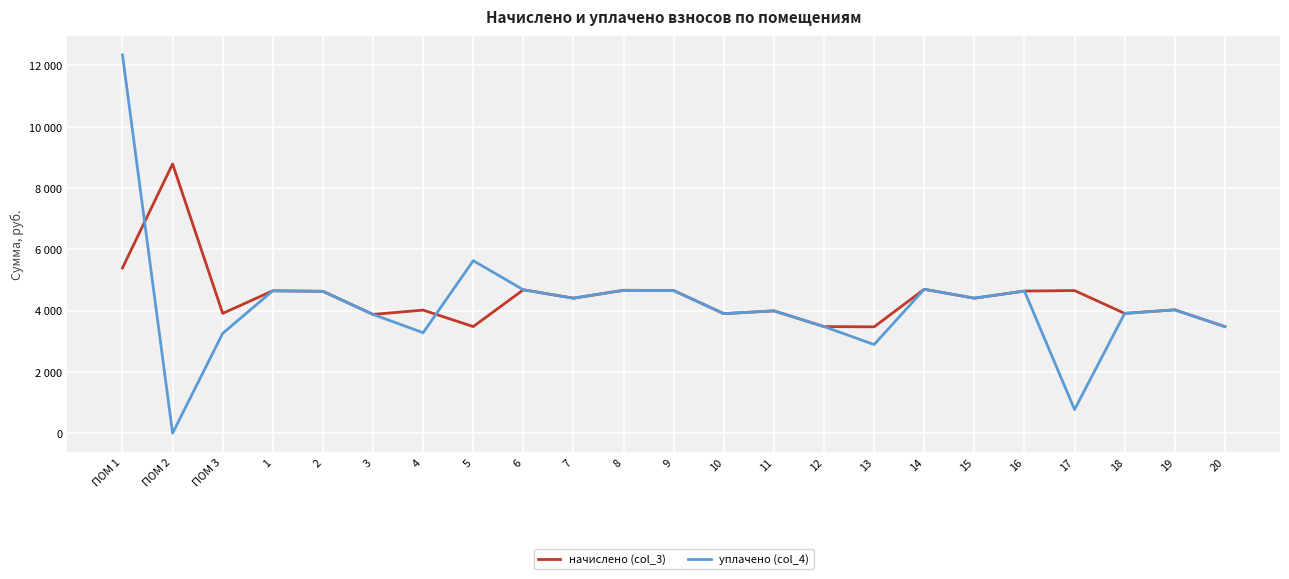

Is this an area chart (filled region under the line)?

No